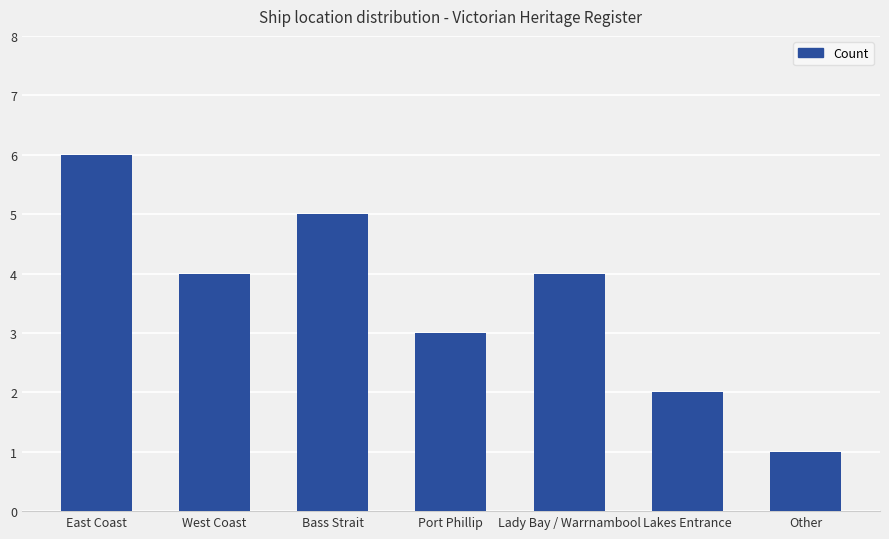

What is the change in value from East Coast to West Coast?

-2